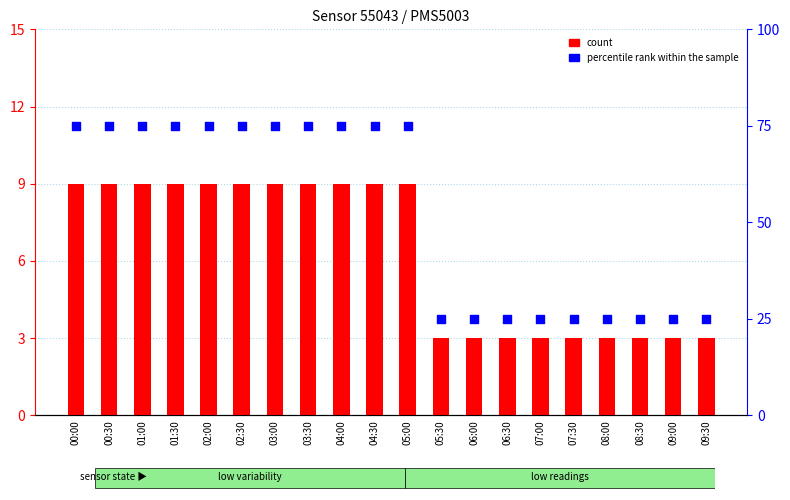

Which series reaches the maximum Y coordinate?

percentile rank within the sample